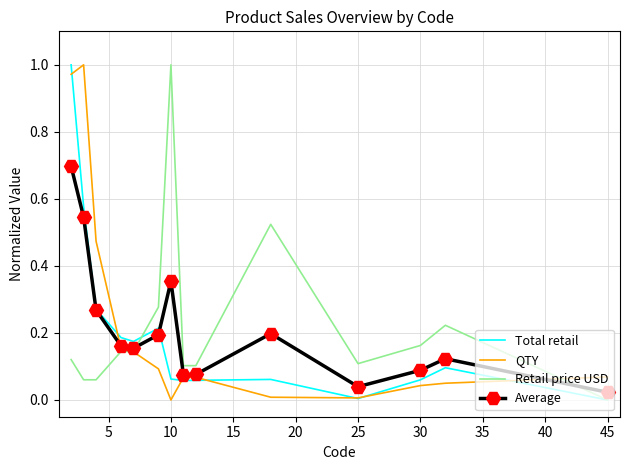

What are all the series names shown in the legend?

Total retail, QTY, Retail price USD, Average